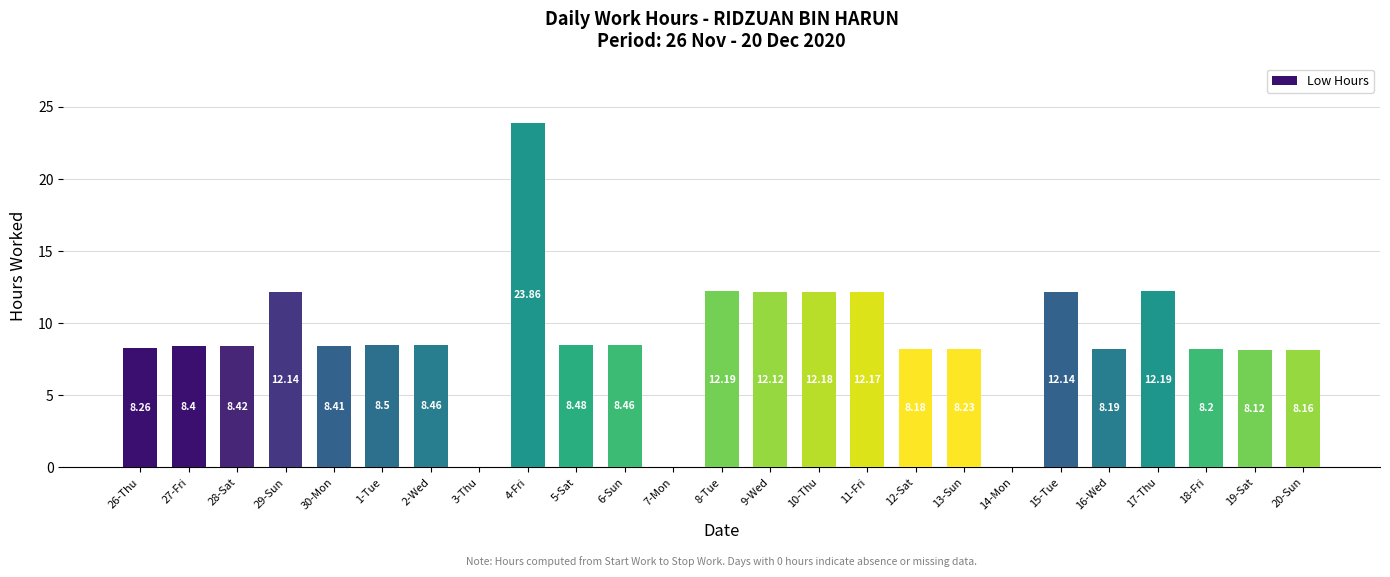

What is the sum of all values?

225.5